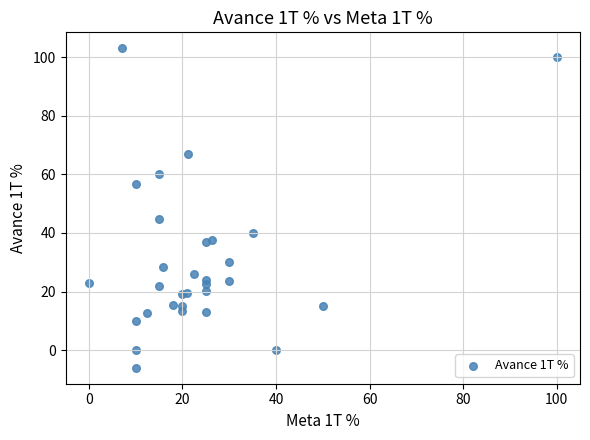

What is the range of X values (max minus min)?

100.0